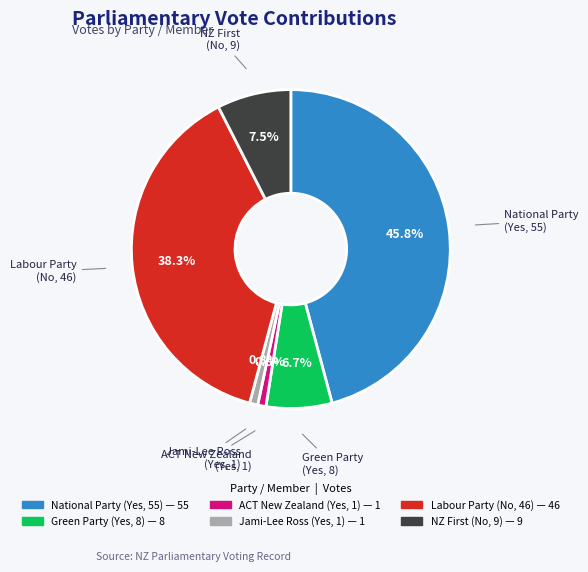

To the nearest percent, what is the average slice percentage?

17%